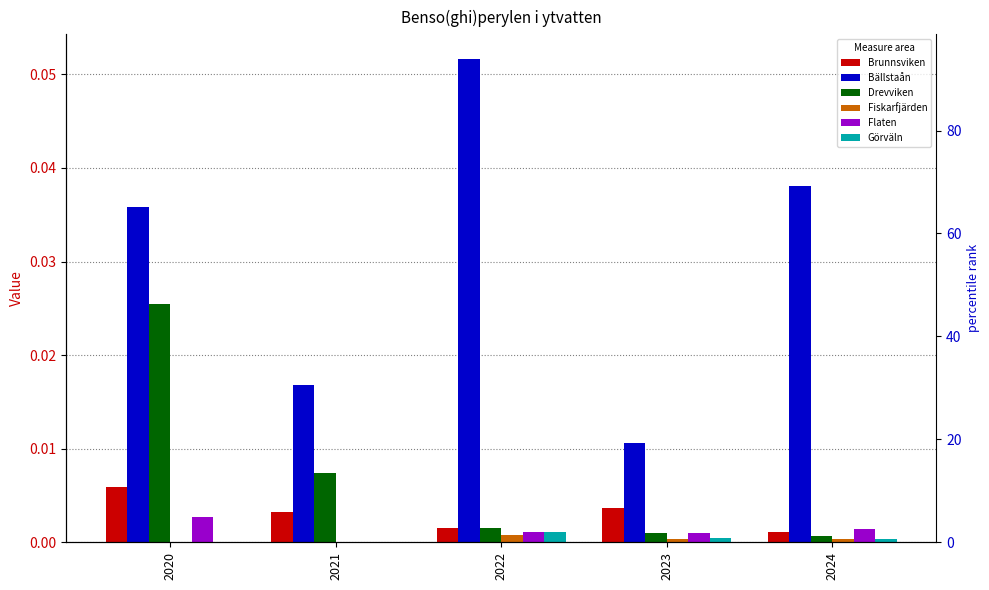

At which label is Drevviken closest to 0?

2024